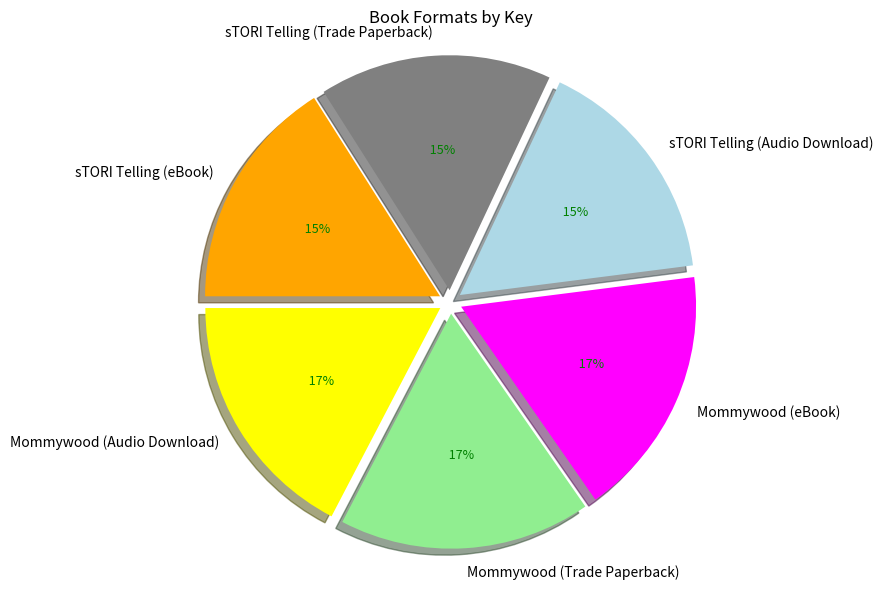

Rank the categories by value from lowest to highest.

sTORI Telling (Audio Download), sTORI Telling (Trade Paperback), sTORI Telling (eBook), Mommywood (Audio Download), Mommywood (Trade Paperback), Mommywood (eBook)